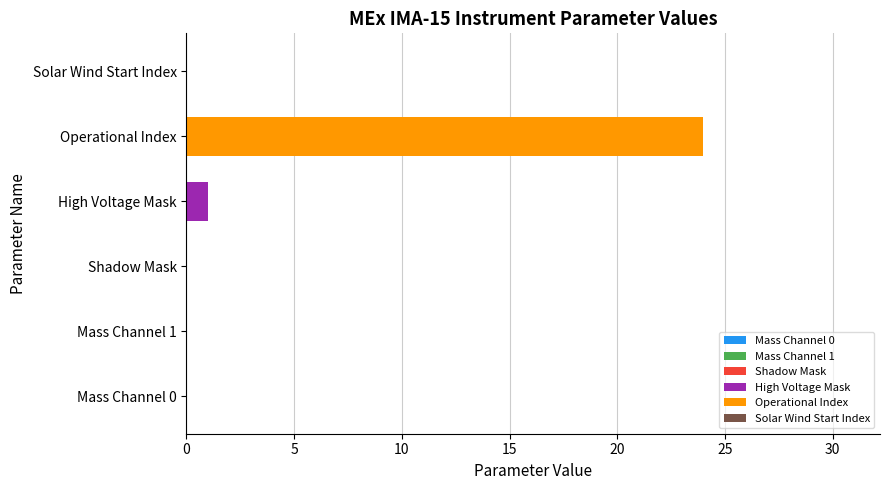

What is the change in value from Mass Channel 1 to Operational Index?

+24